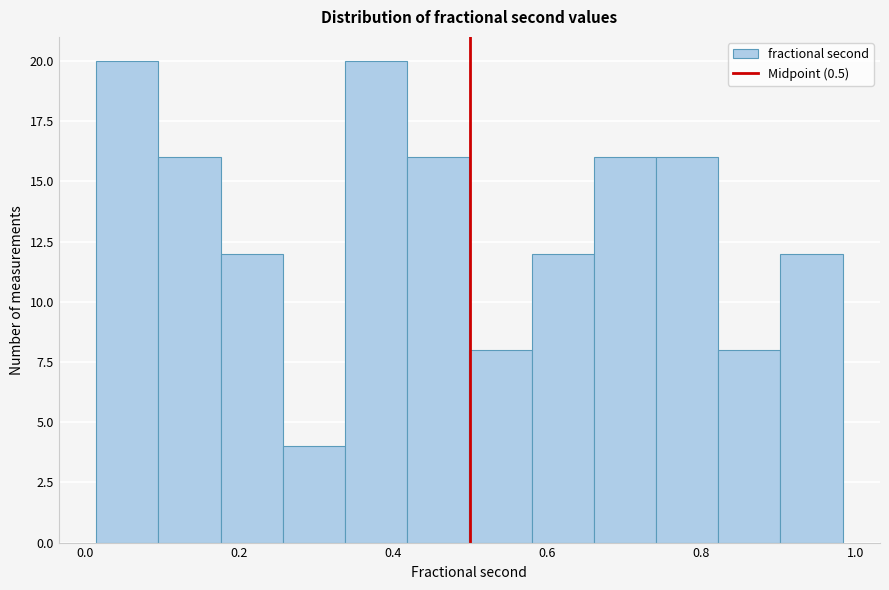

Reading left to right, transcribe this chart: for each bar, give the range it covers on the x-axis and its height. Neither the bar edges nor the heights are printed on the chart, so give them approximately, as read against the axes.

0.02 to 0.10: 20
0.10 to 0.18: 16
0.18 to 0.26: 12
0.26 to 0.34: 4
0.34 to 0.42: 20
0.42 to 0.50: 16
0.50 to 0.58: 8
0.58 to 0.66: 12
0.66 to 0.74: 16
0.74 to 0.82: 16
0.82 to 0.90: 8
0.90 to 0.98: 12